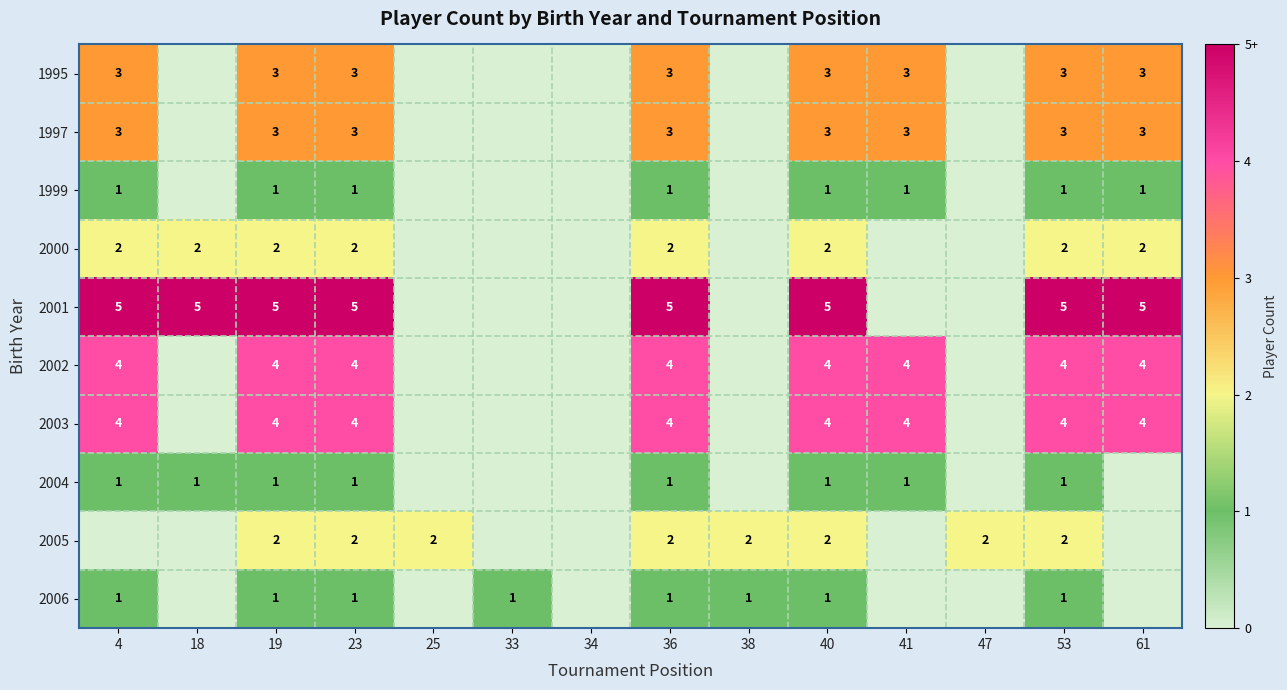

How many distinct data groups are displayed?

10